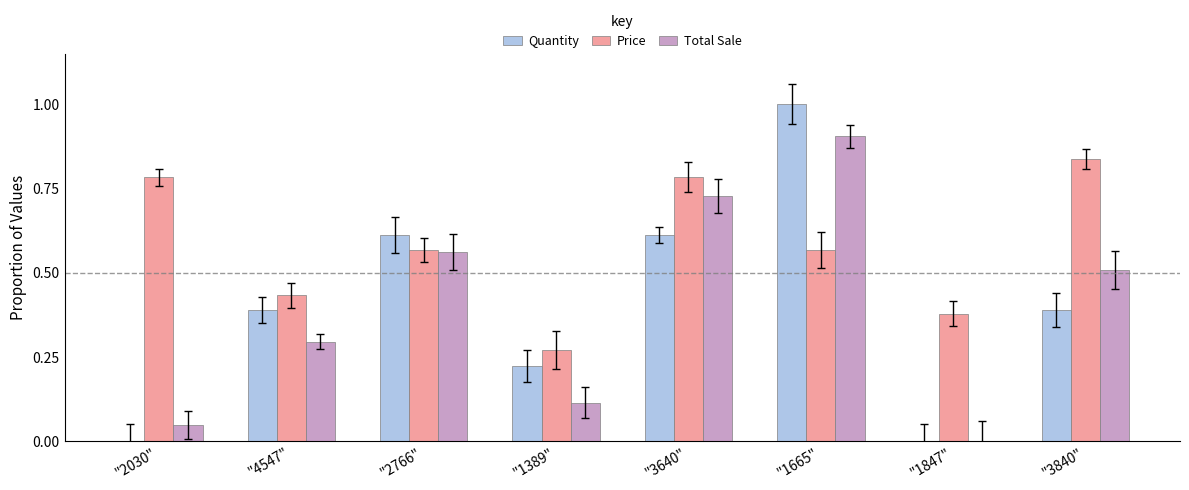

What is the sum of all Total Sale values?

3.2